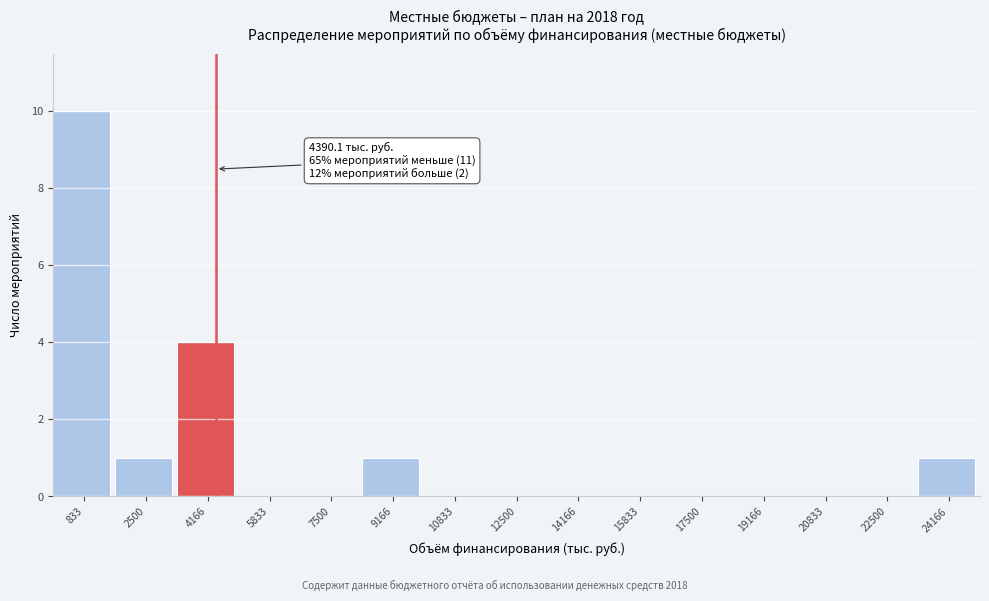

Which range on the x-axis has the tallest bar?

0 to 1600